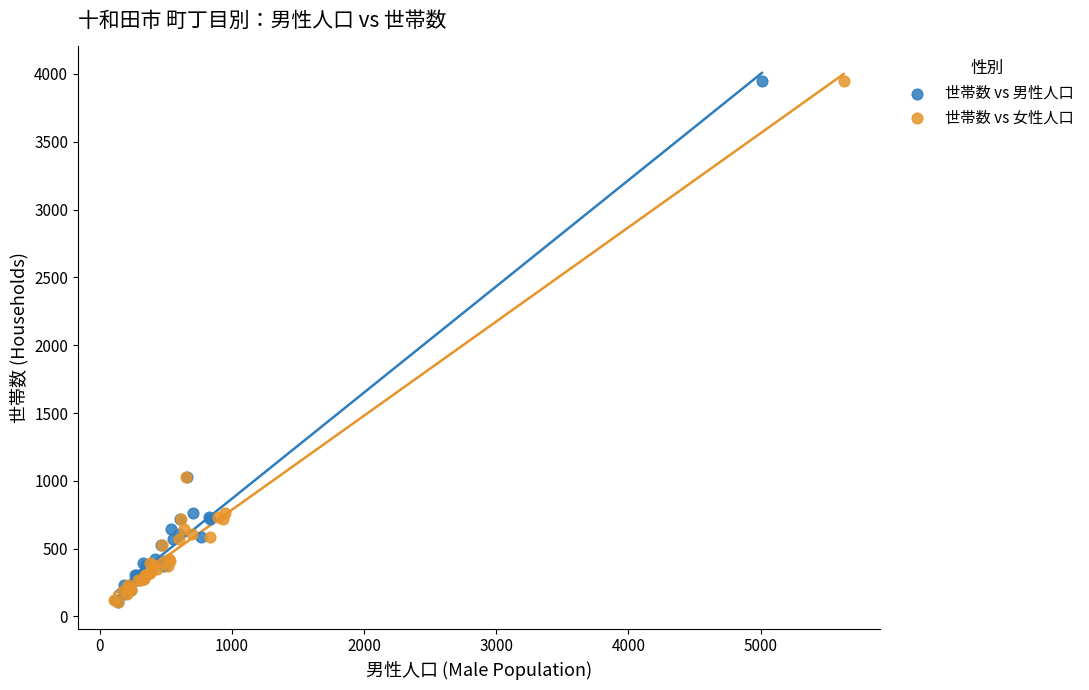

What are all the series names shown in the legend?

世帯数 vs 男性人口, 世帯数 vs 女性人口